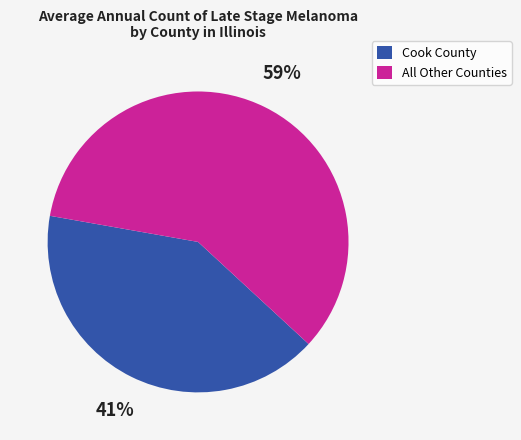

To the nearest percent, what is the average slice percentage?

50%